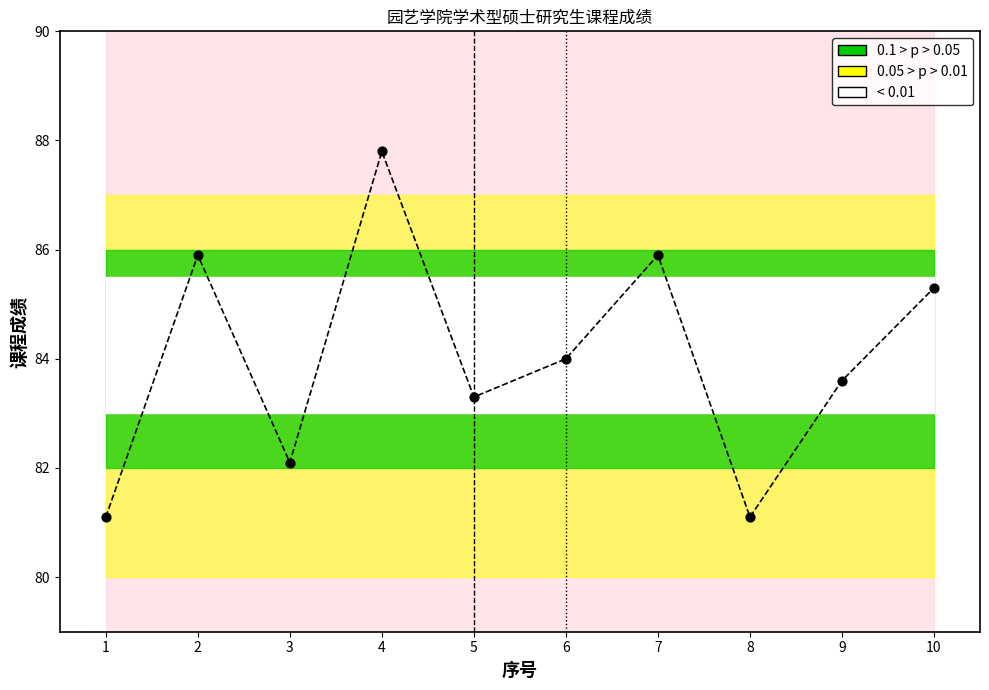

What is the range of X values (max minus min)?

9.0